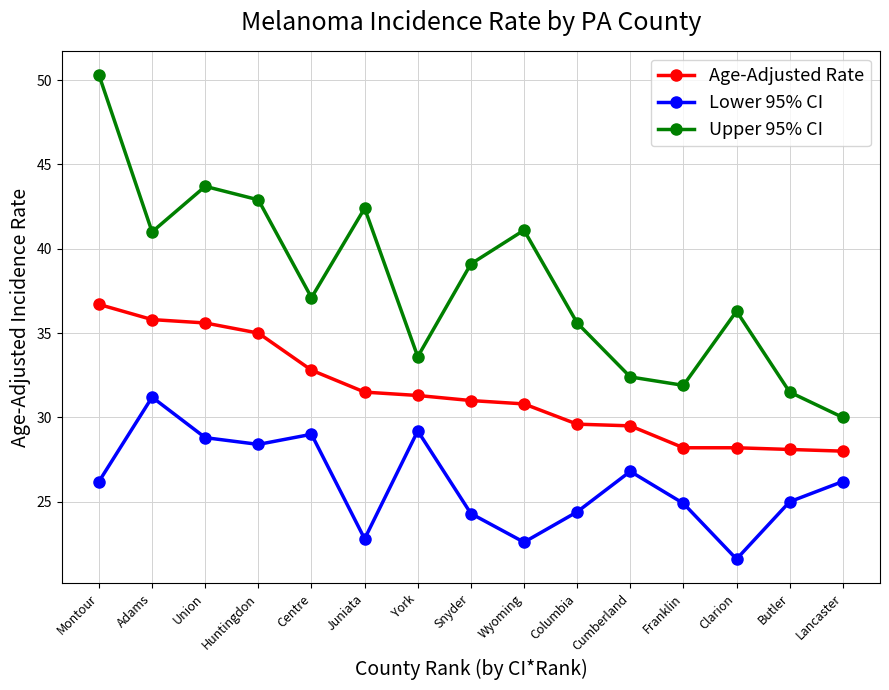

List the series in order of their overall mean, lowest first.

Lower 95% CI, Age-Adjusted Rate, Upper 95% CI